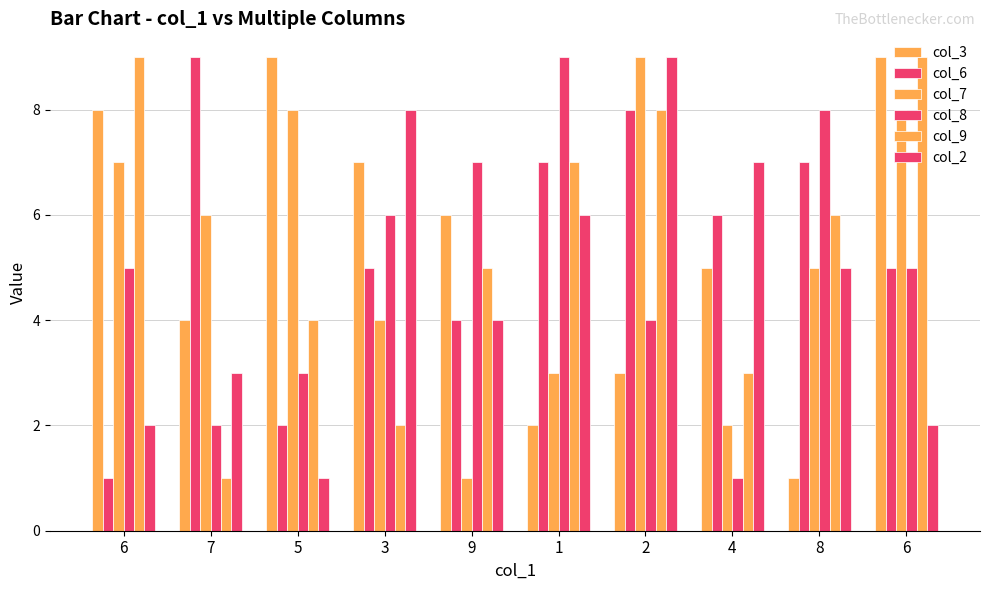

How many bars are there in each group?

6